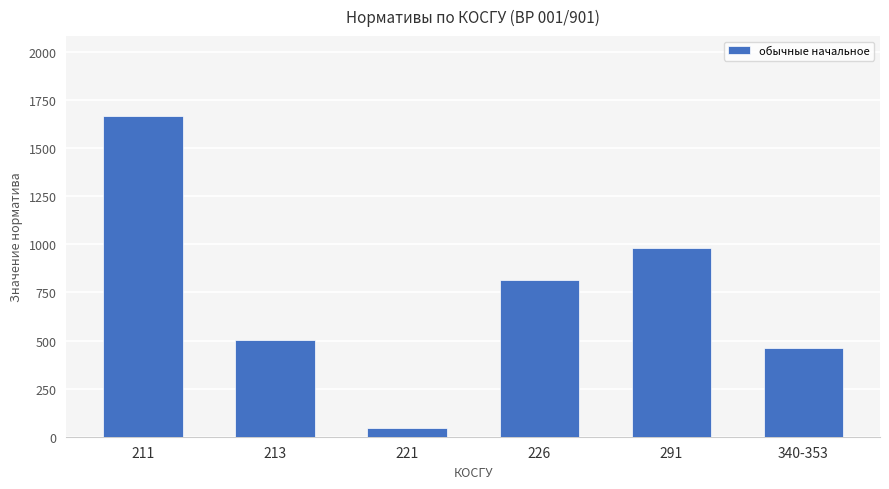

What value does the data have at 213?

503.3